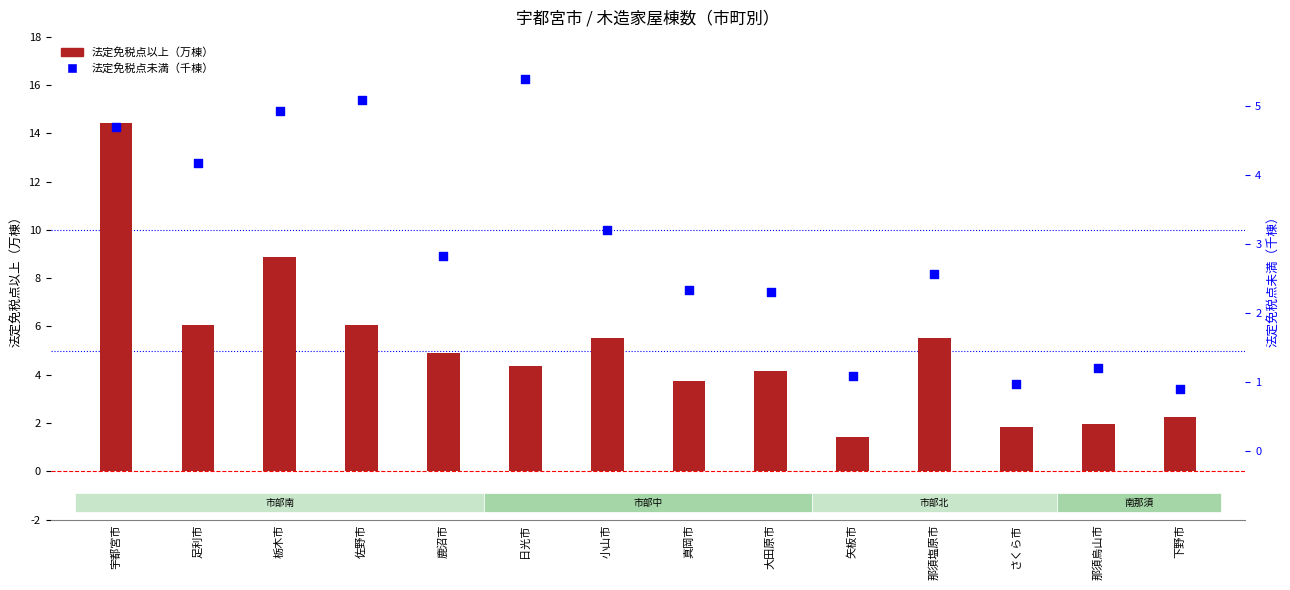

At how many categories does at least one series exceed 4?

9